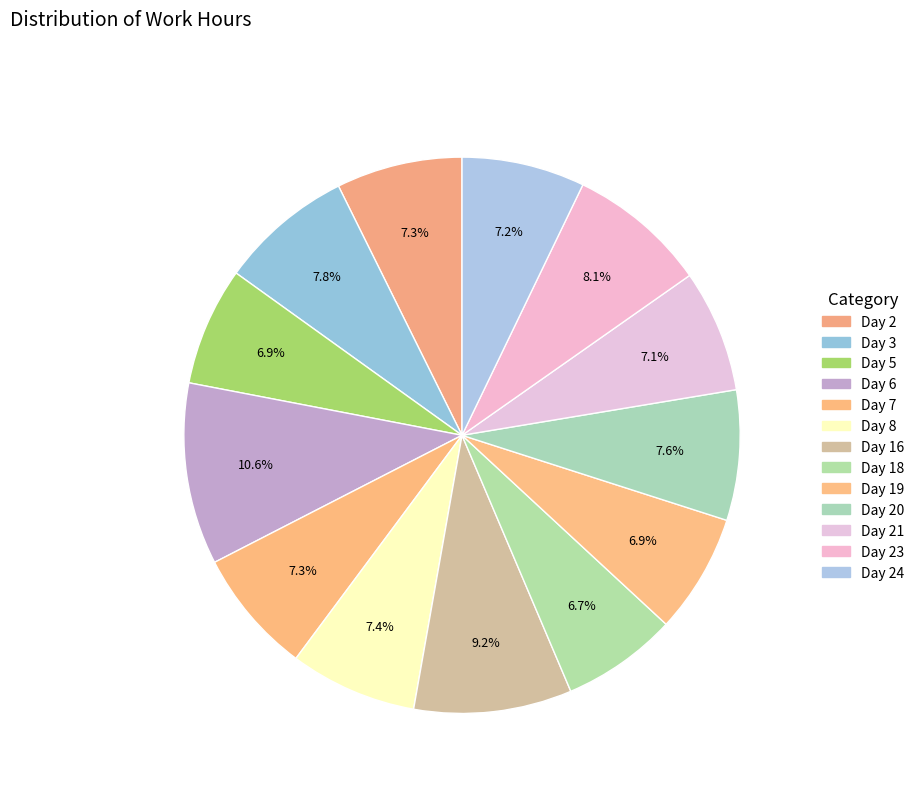

How many segments does this pie chart have?

13